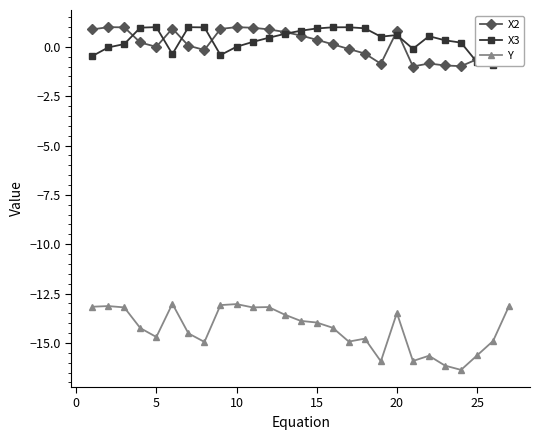

Which series has the largest total across all categories?

X3